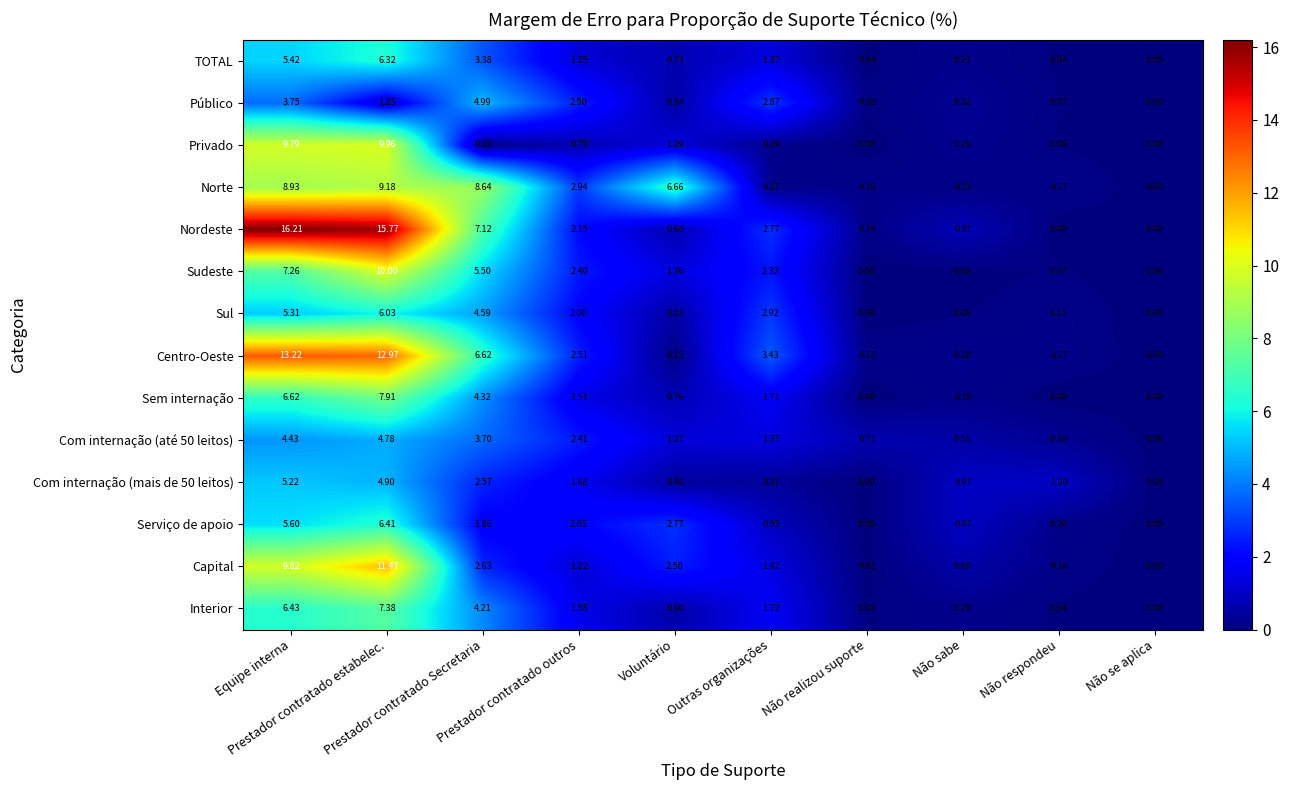

Which series has the largest total across all categories?

Nordeste